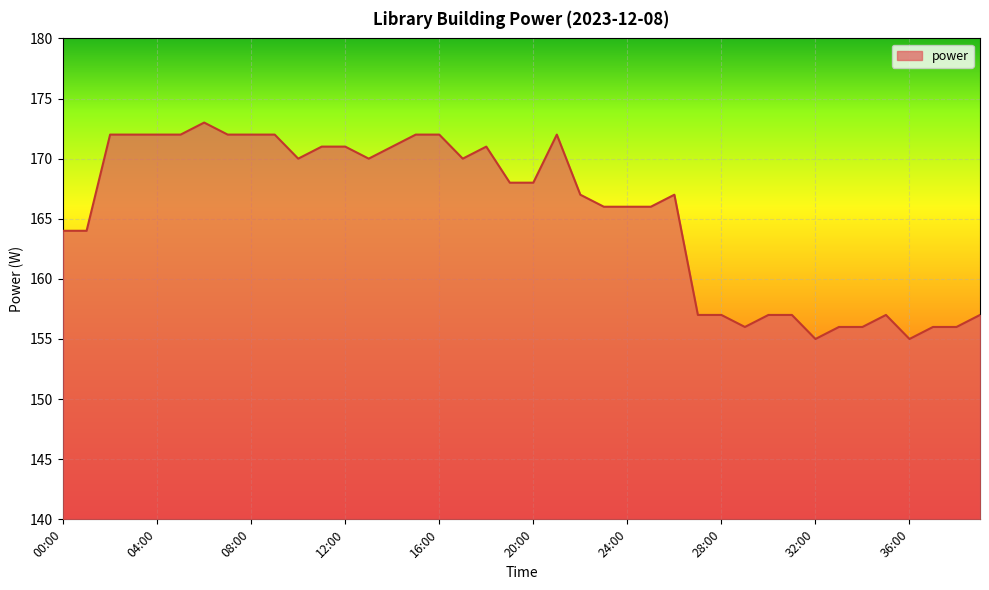

What is the difference between the maximum and minimum values?

18